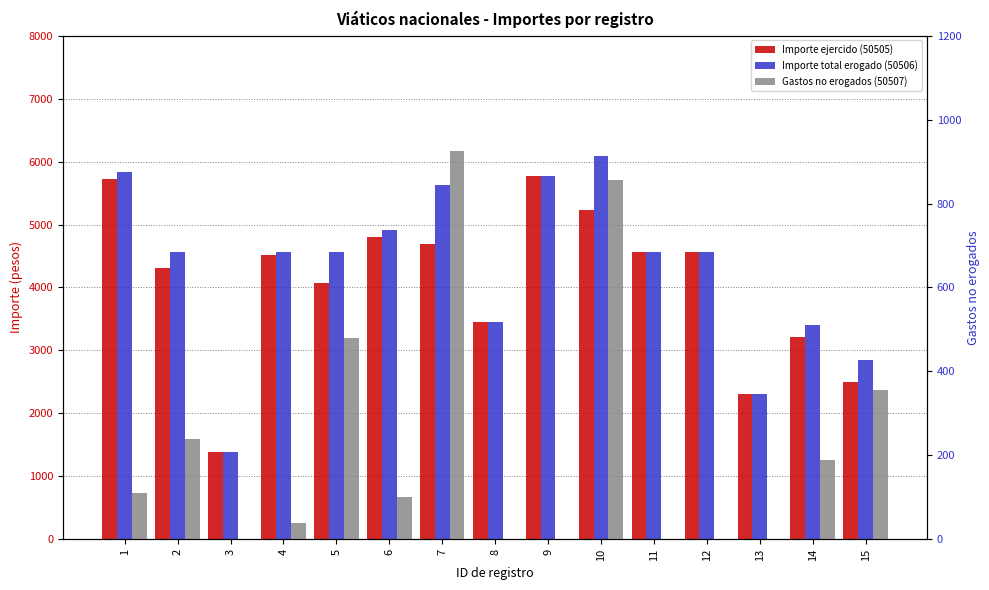

At which label does Importe ejercido (50505) reach its peak?

9